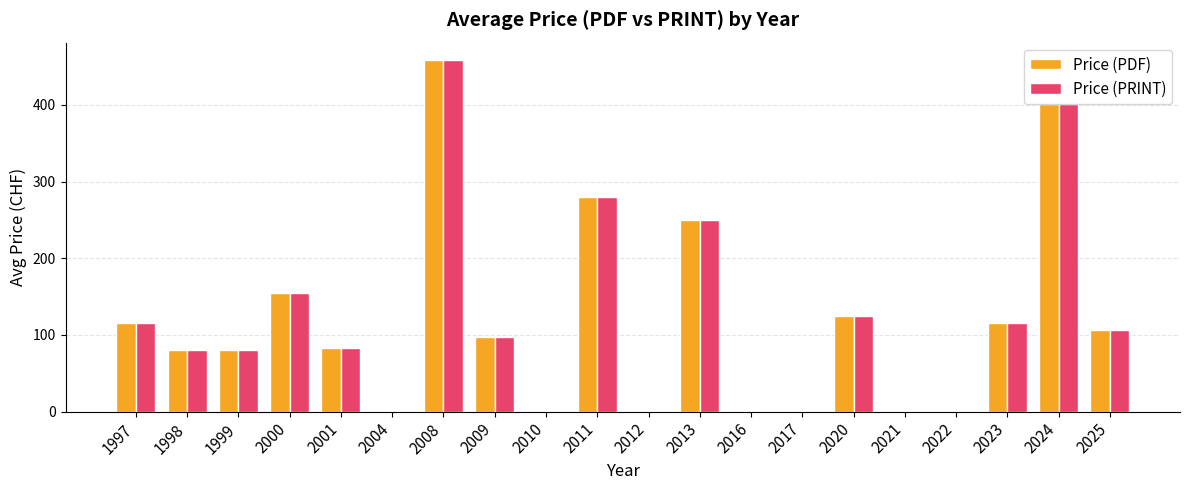

What is the sum of all Price (PDF) values?

2346.5